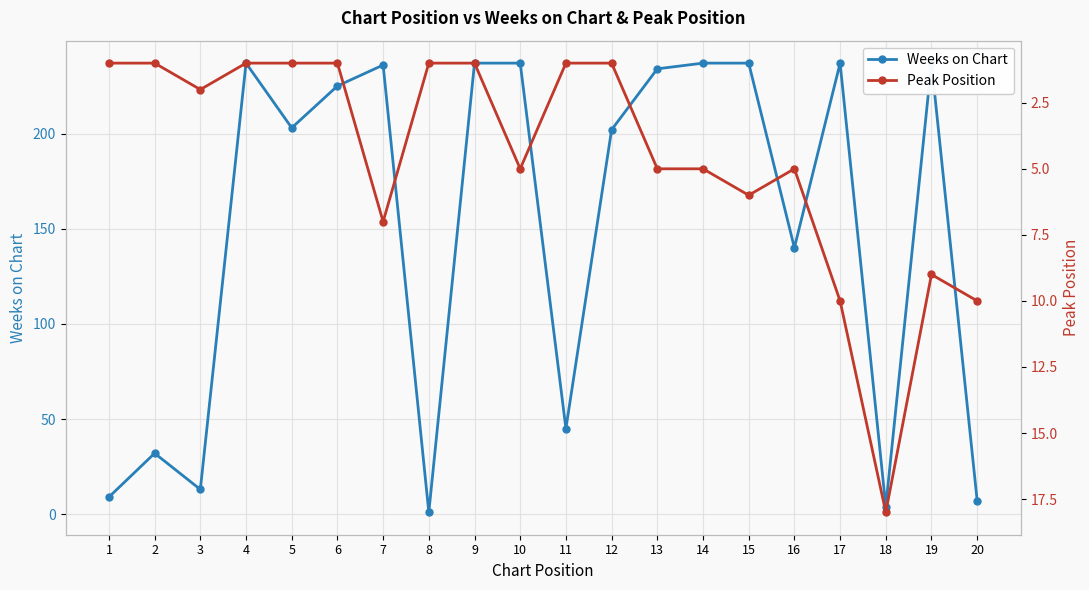

What is the highest value of the Weeks on Chart series?

237